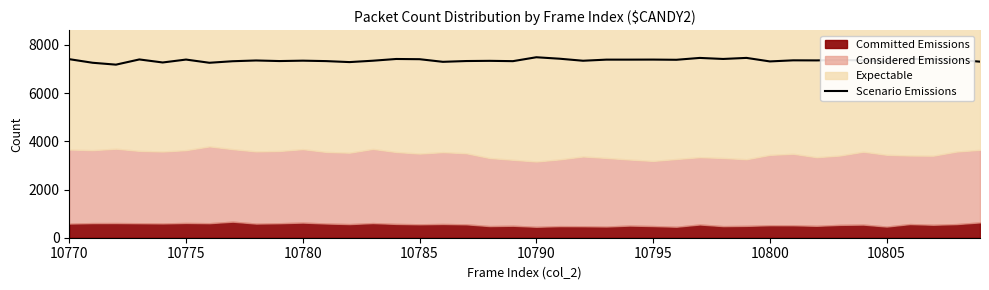

Does the chart display data point markers on the line(s)?

No